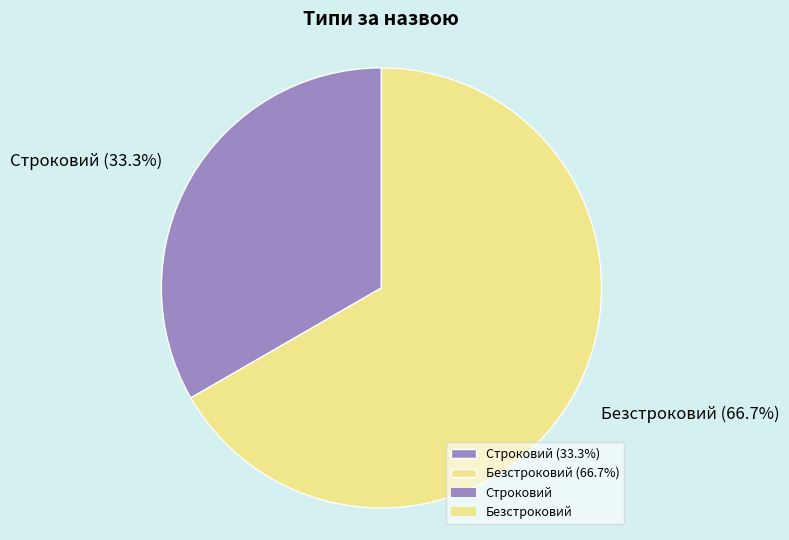

To the nearest percent, what portion does Безстроковий represent?

67%